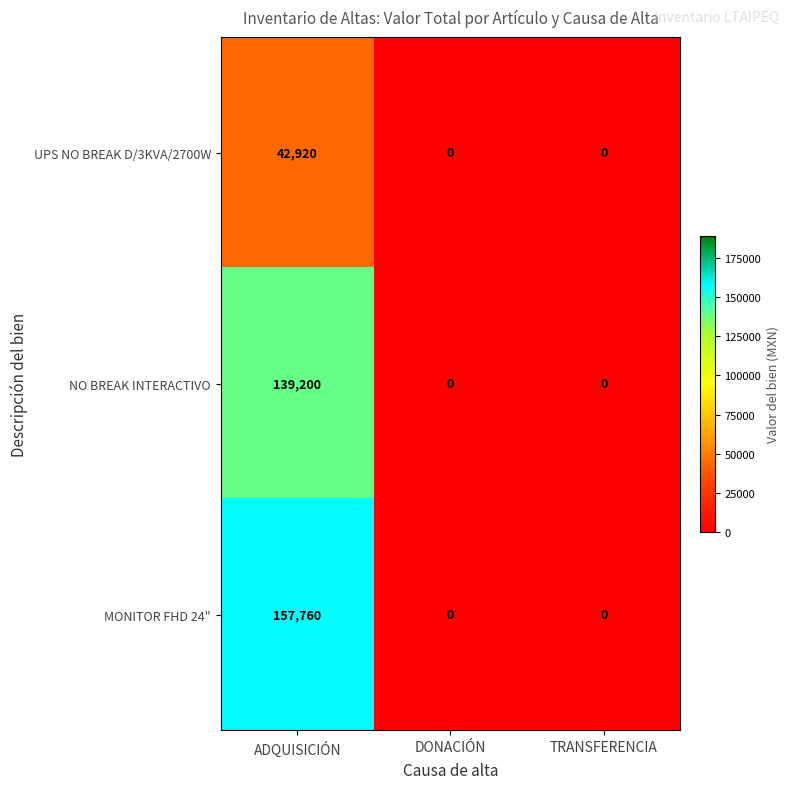

What is the difference between the NO BREAK INTERACTIVO values at ADQUISICIÓN and DONACIÓN?

139200